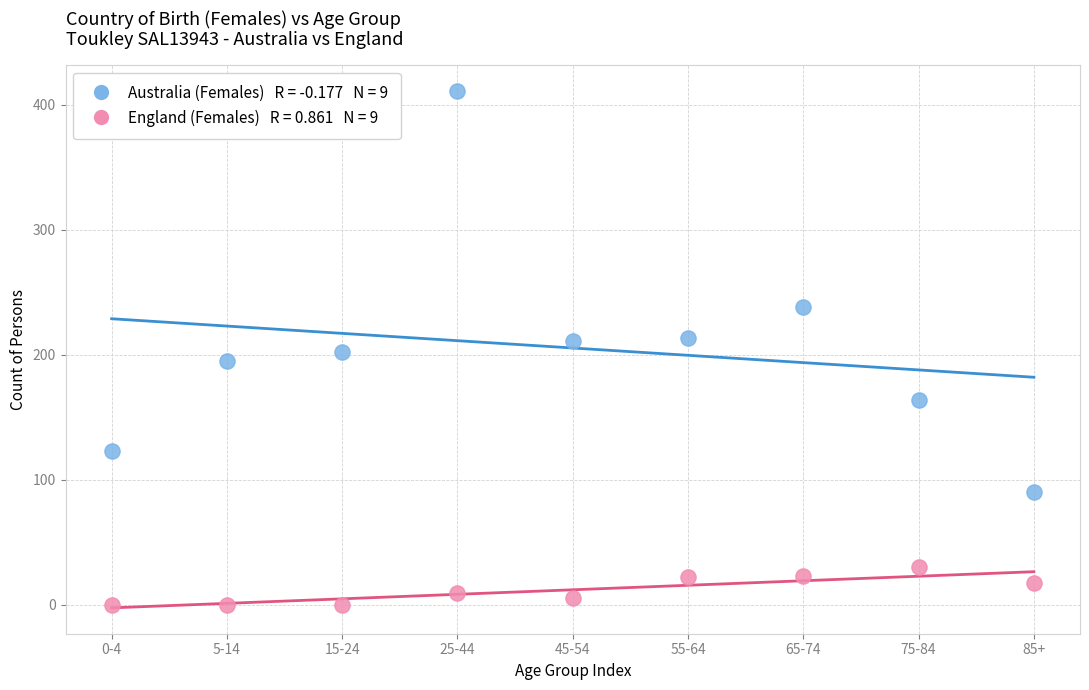

Across all data points, what is the range of Y values (max minus min)?

411